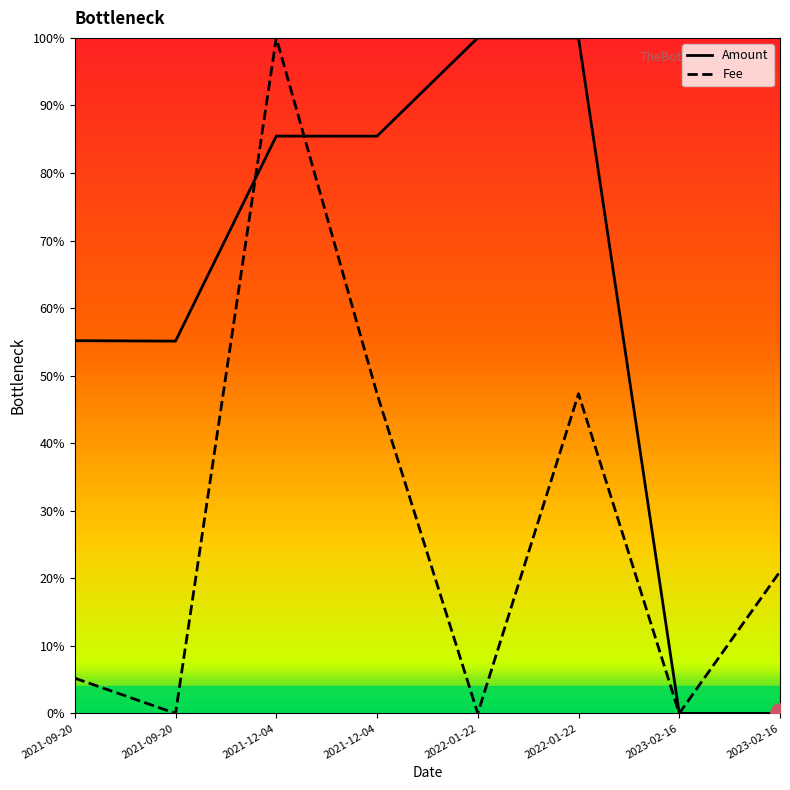

What are all the series names shown in the legend?

Amount, Fee